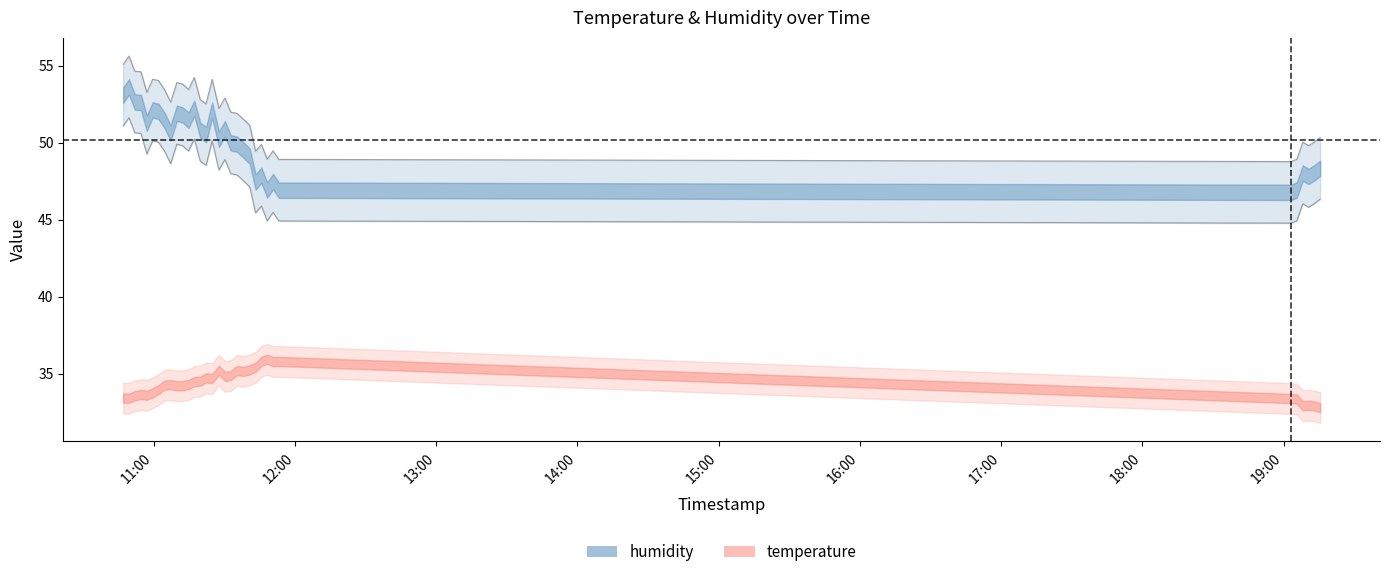

What is the ratio of the value at 2022-07-17T19:08:08 to the value at 2022-07-17T11:40:46?

1.0